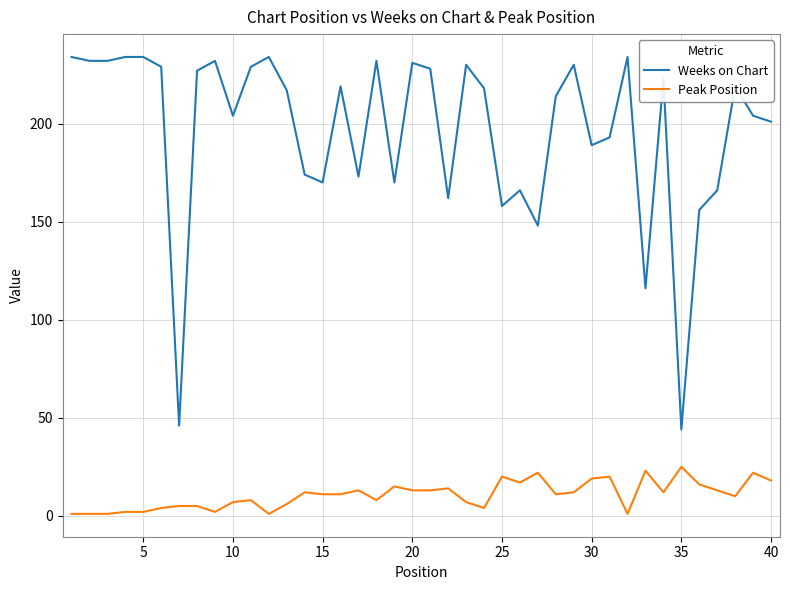

True or false: Weeks on Chart and Peak Position cross at least once.

False